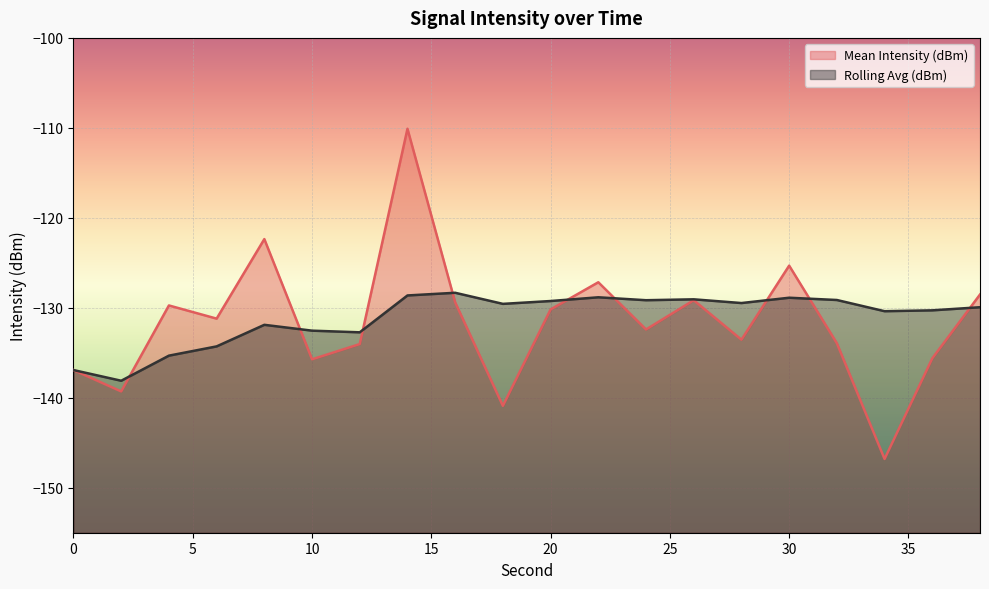

How many intersections are there between Rolling Avg (dBm) and Mean Intensity (dBm)?

9